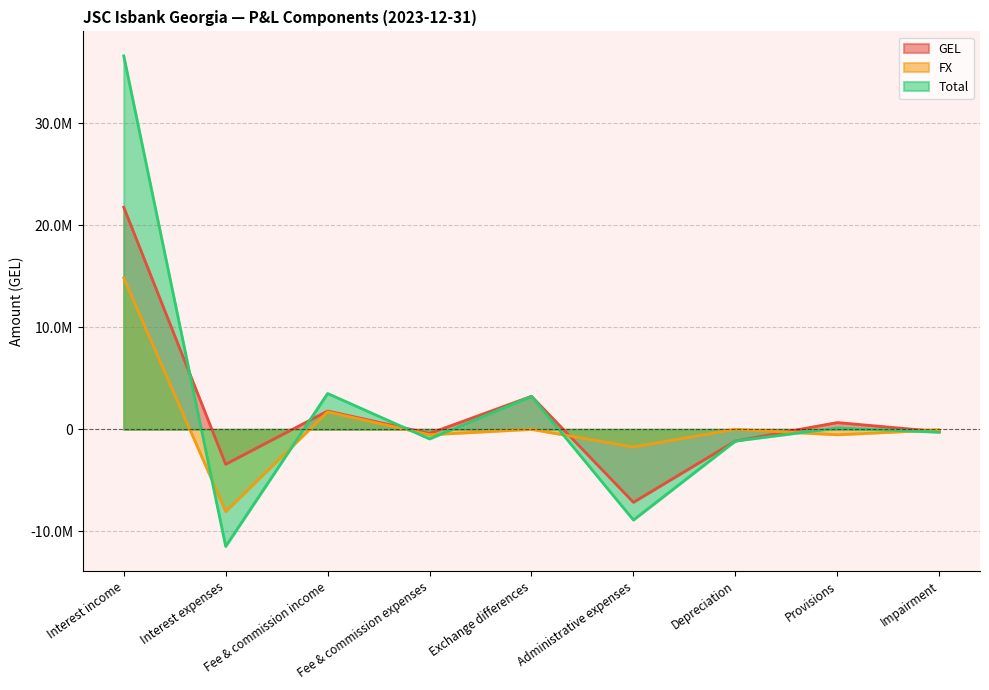

Between which two adjacent categories do Total and GEL first intersect?

Interest income and Interest expenses